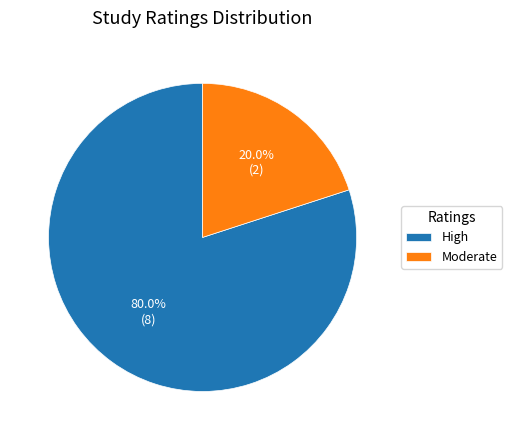

What is the smallest slice in the pie chart?

Moderate